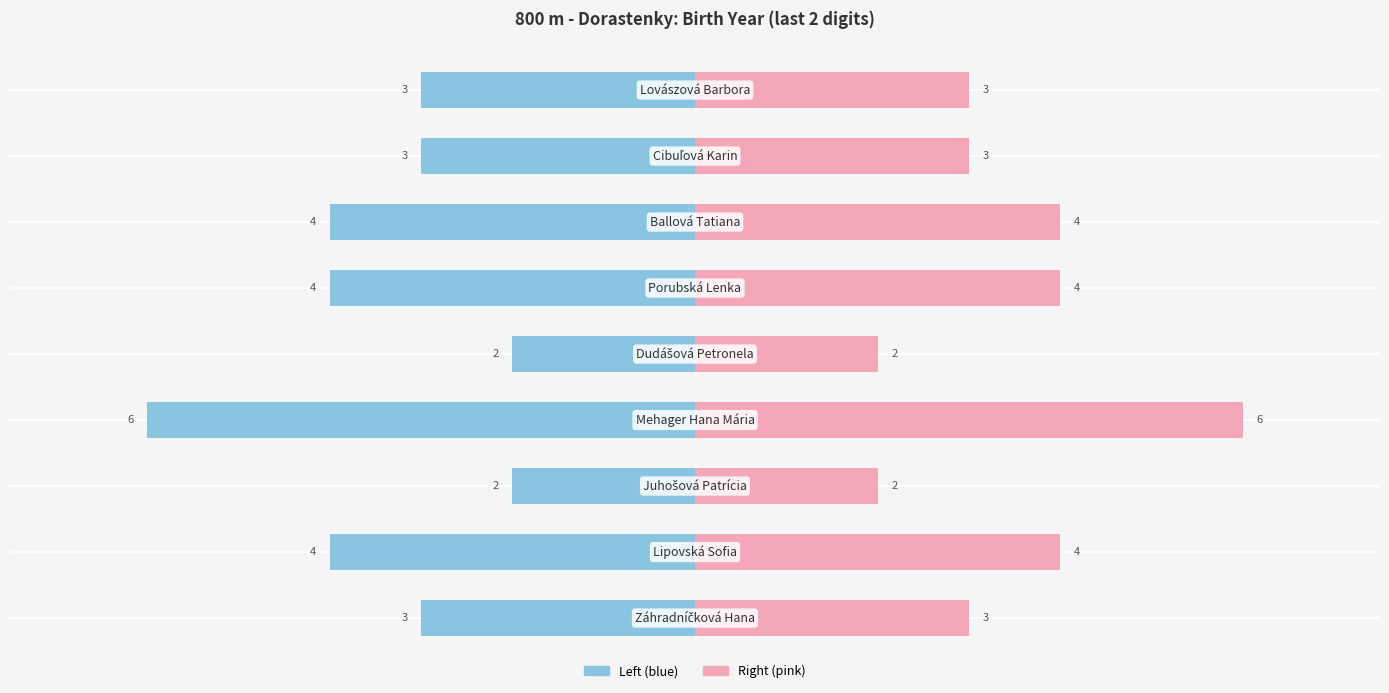

Does the chart contain stacked bars?

No